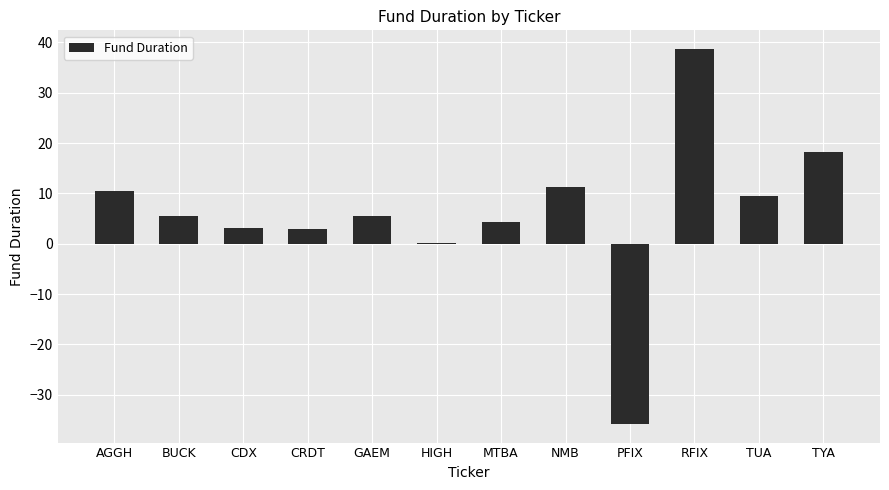

What is the maximum value shown in the chart?

38.7